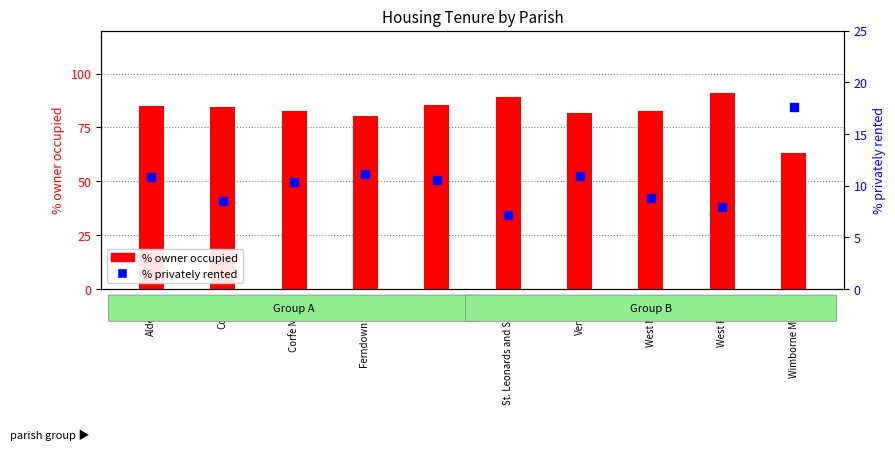

Which series has the largest total across all categories?

% owner occupied